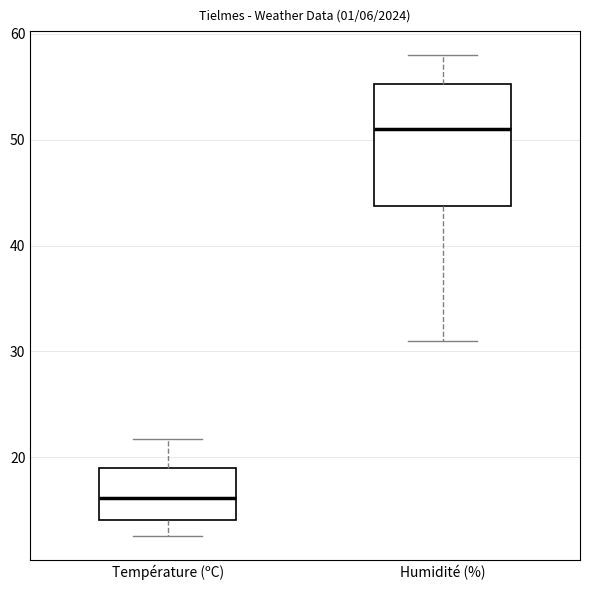

Which box's median line is the highest?

Humidité (%)